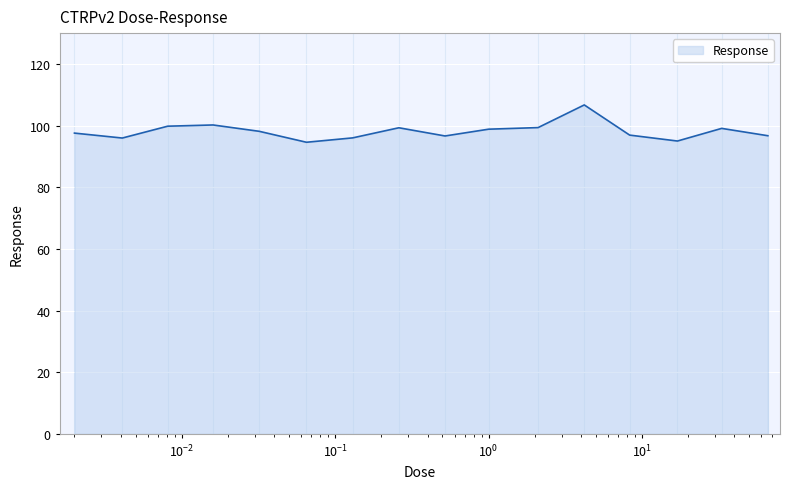

What is the minimum value shown in the chart?

94.6